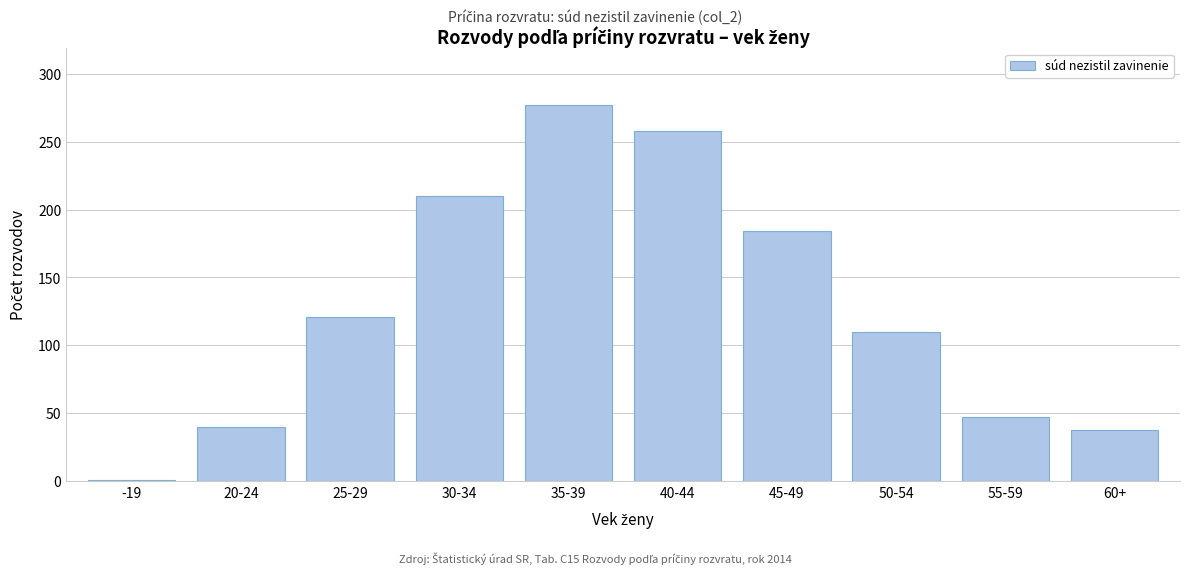

Reading left to right, what are all the values shown in this chart?

1	40	121	210	277	258	184	110	47	38